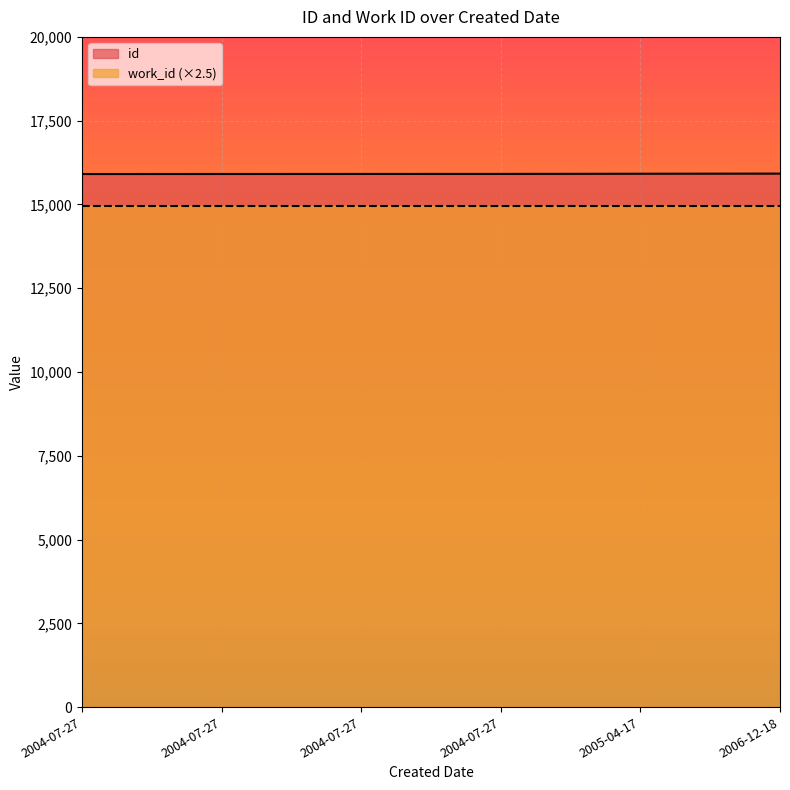

What is the ratio of the value at 2004-07-27 to the value at 2004-07-27?

1.0